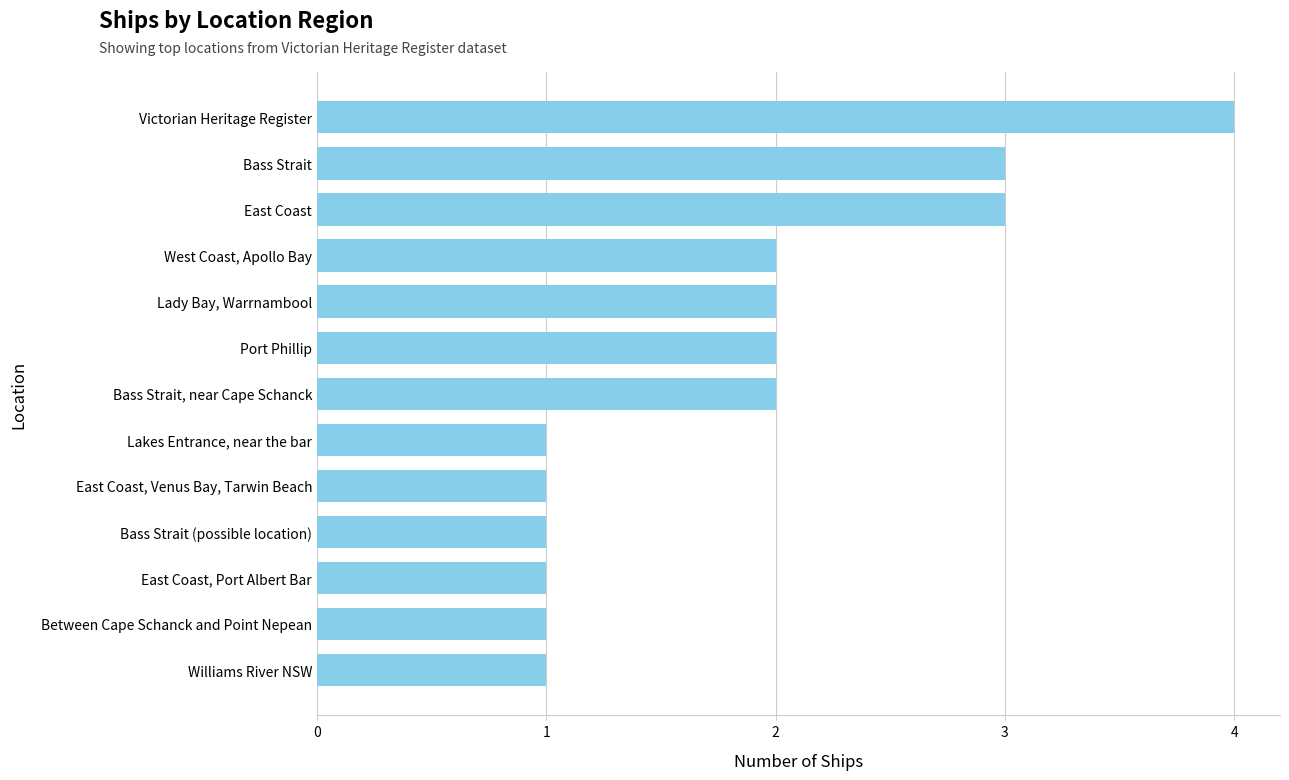

Reading bottom to top, what are all the values shown in this chart?

1	1	1	1	1	1	2	2	2	2	3	3	4